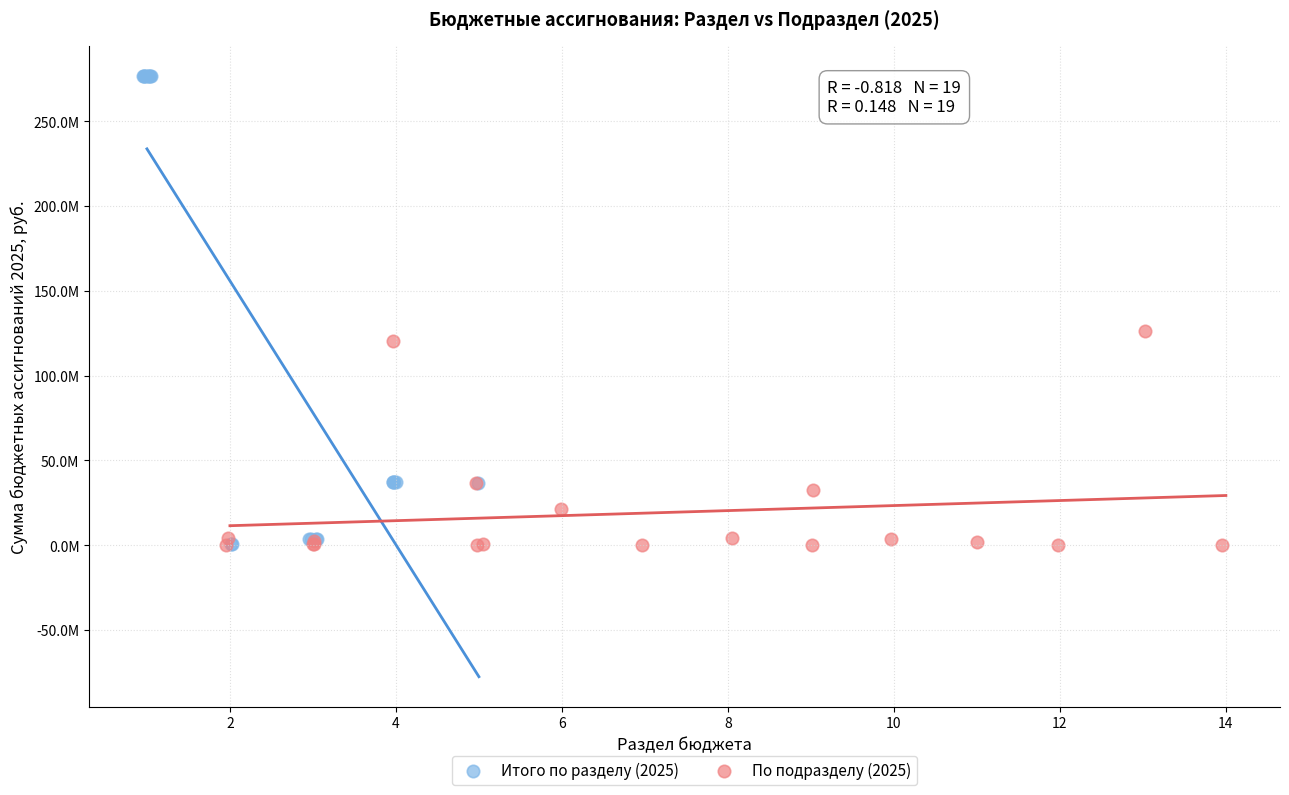

Which series reaches the maximum Y coordinate?

Итого по разделу (2025)